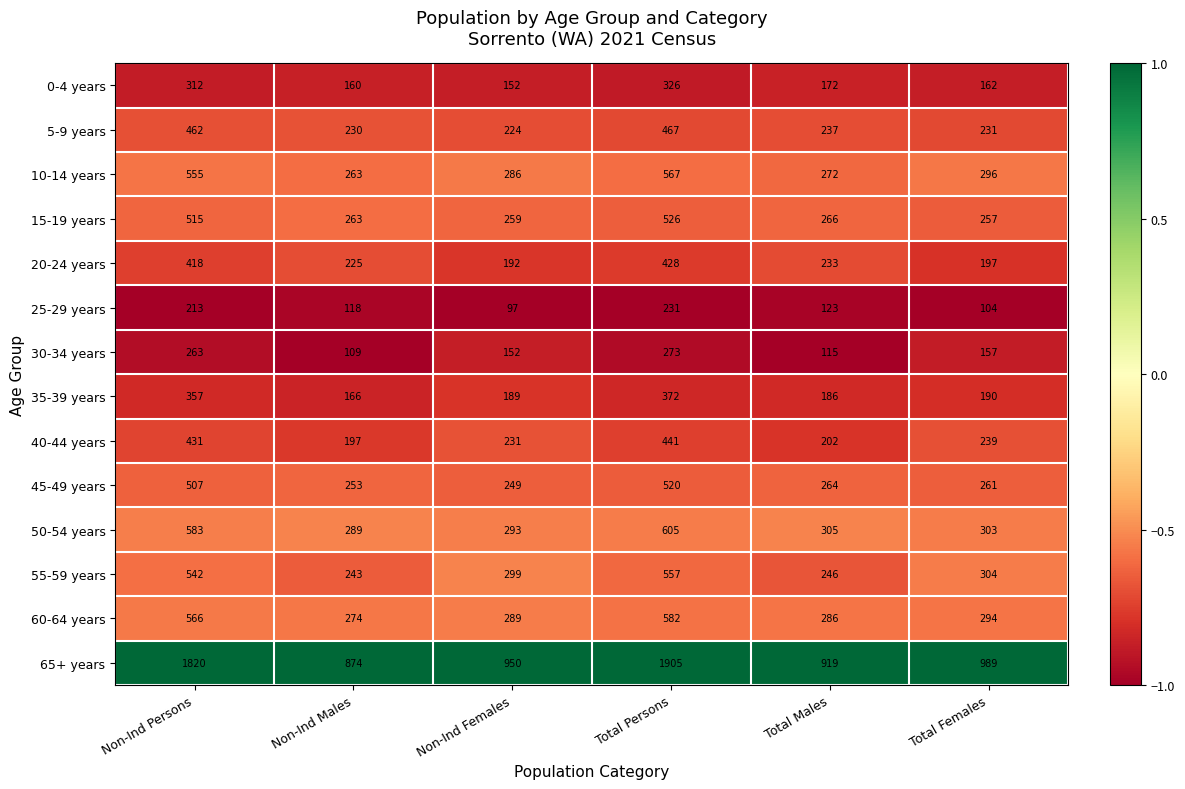

Which category has the lowest value in the 5-9 years series?

Non-Ind Females